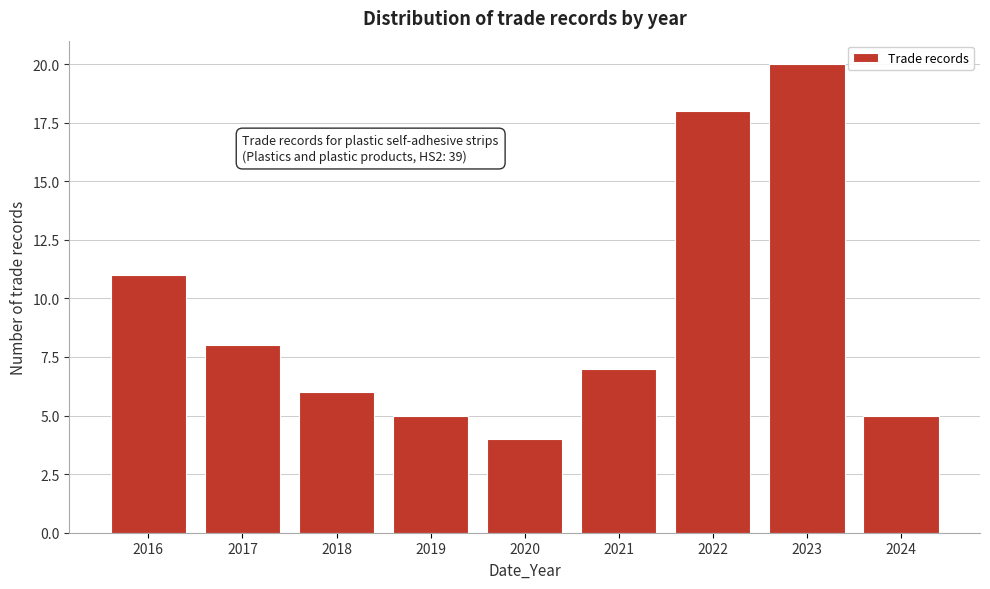

Reading left to right, extract all data points from this chart.

2016=11	2017=8	2018=6	2019=5	2020=4	2021=7	2022=18	2023=20	2024=5